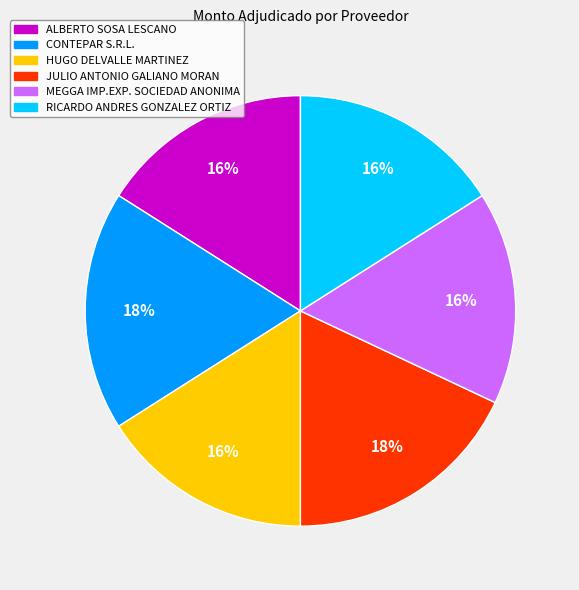

True or false: HUGO DELVALLE MARTINEZ accounts for 16% of the total.

True